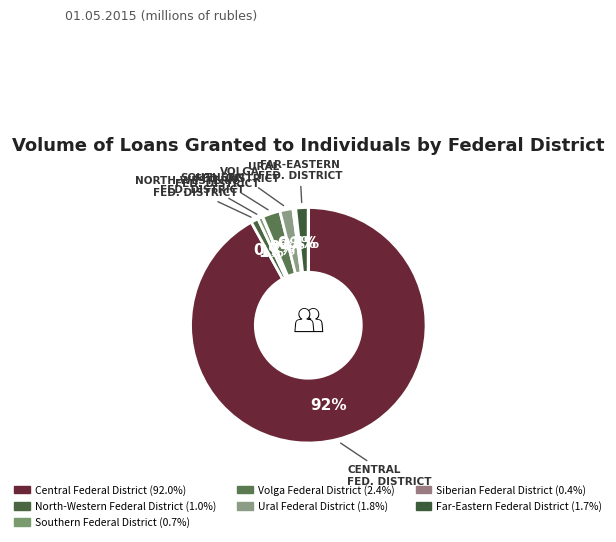

Does any single category account for the majority?

Yes